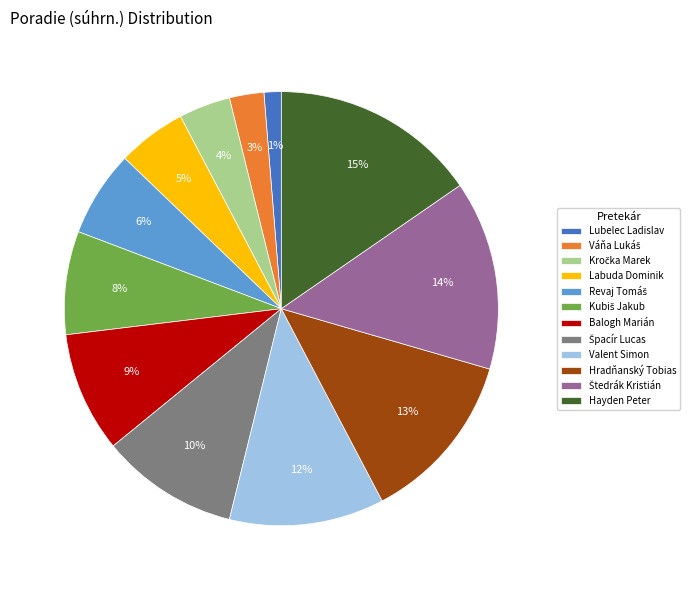

To the nearest percent, what percentage of the pie is Valent Simon?

12%